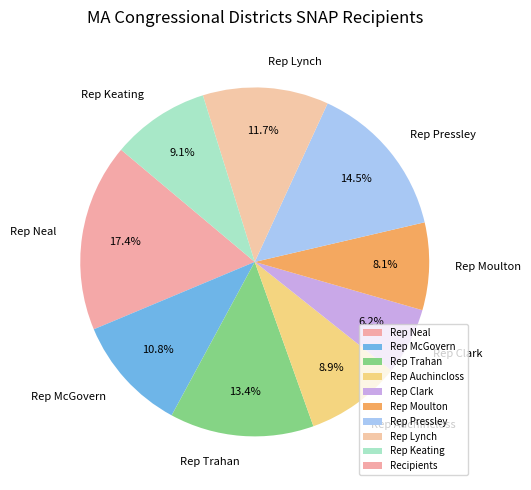

Which category has the biggest portion of the pie?

Rep Neal